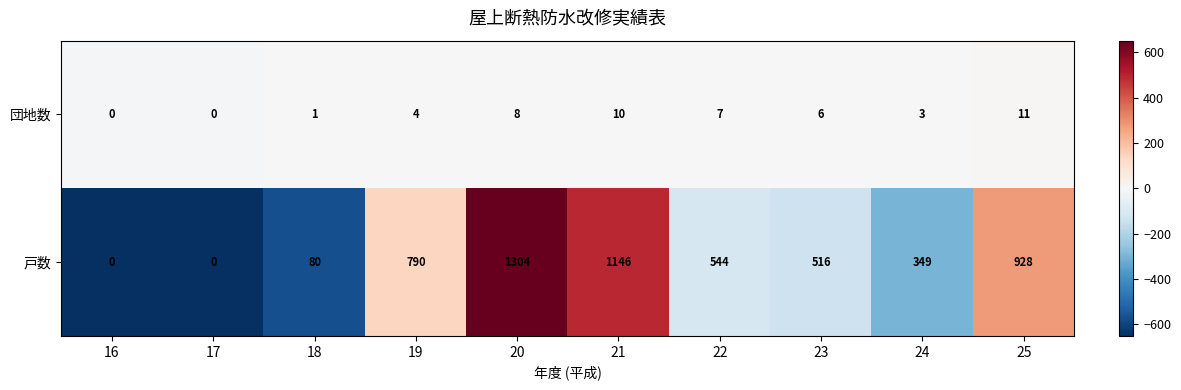

What is the difference between the highest and lowest values at 20?

1296